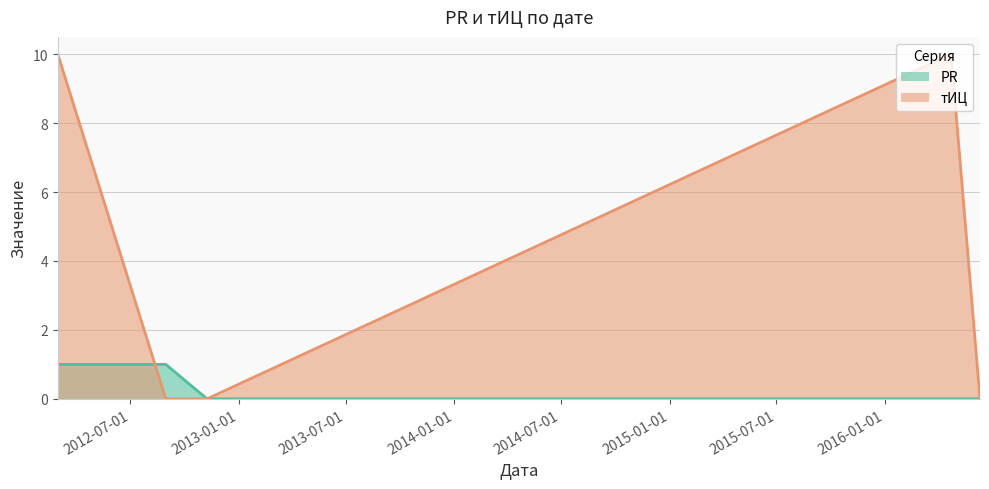

What is the total value across all series at 2012-02-29?

11